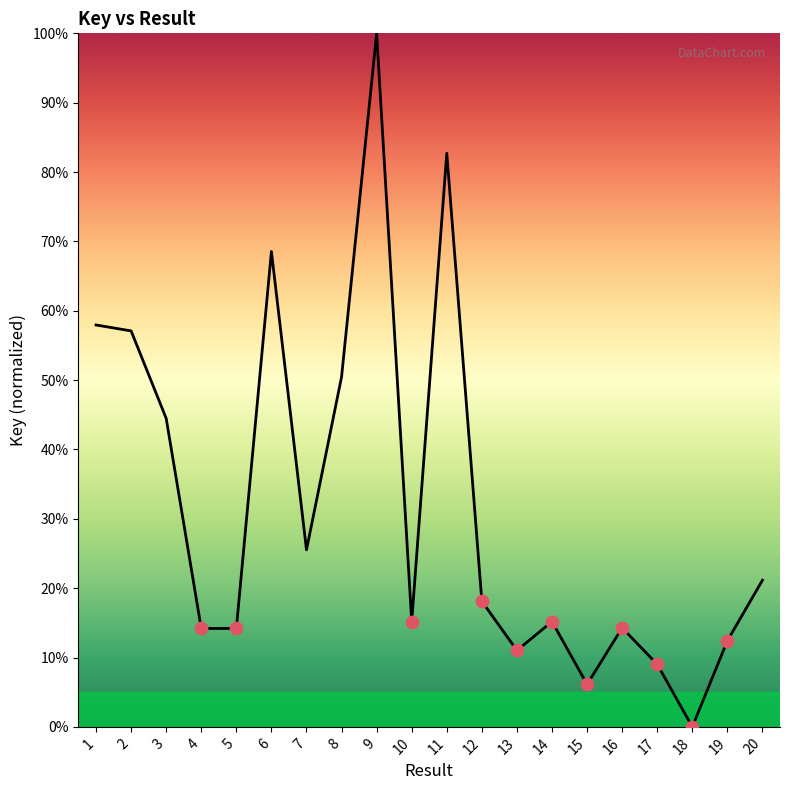

What is the change in value from 5 to 20?

+7.0